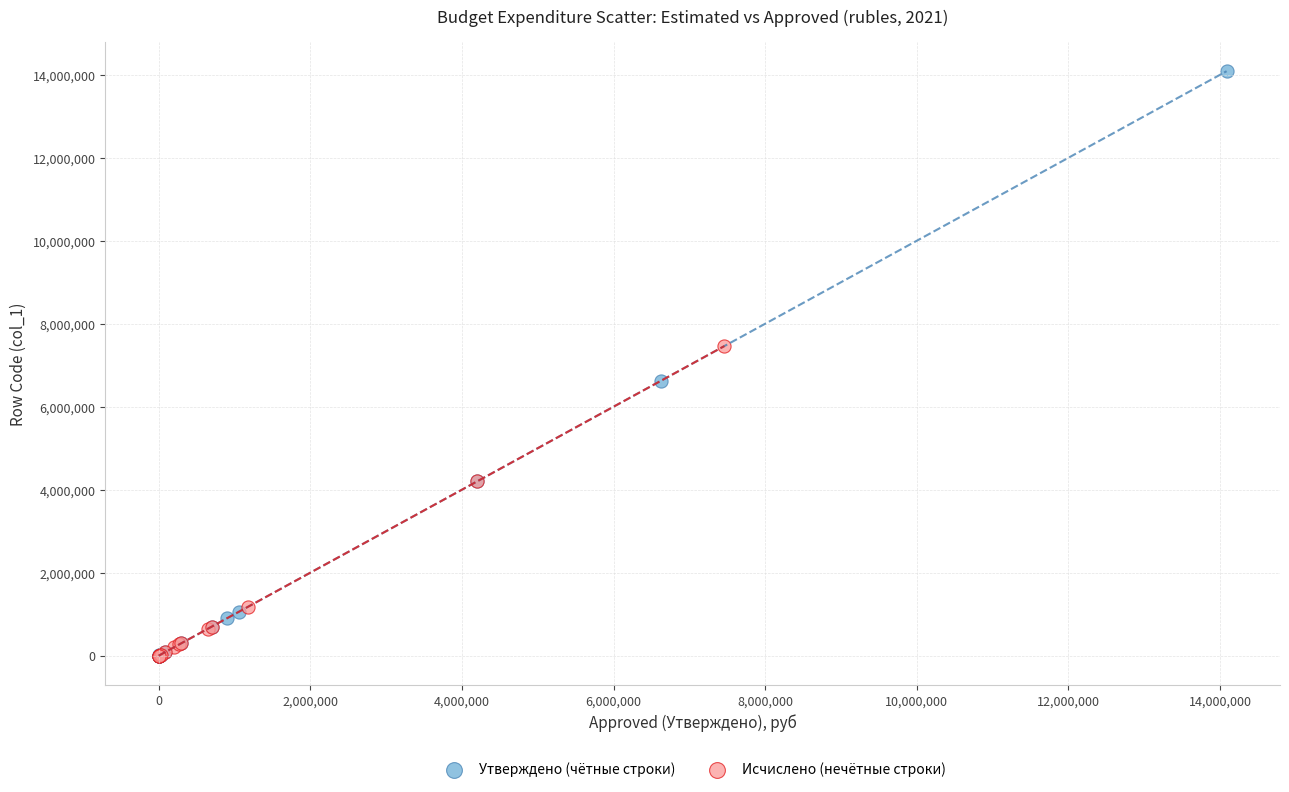

Which series reaches the maximum Y coordinate?

Утверждено (чётные строки)